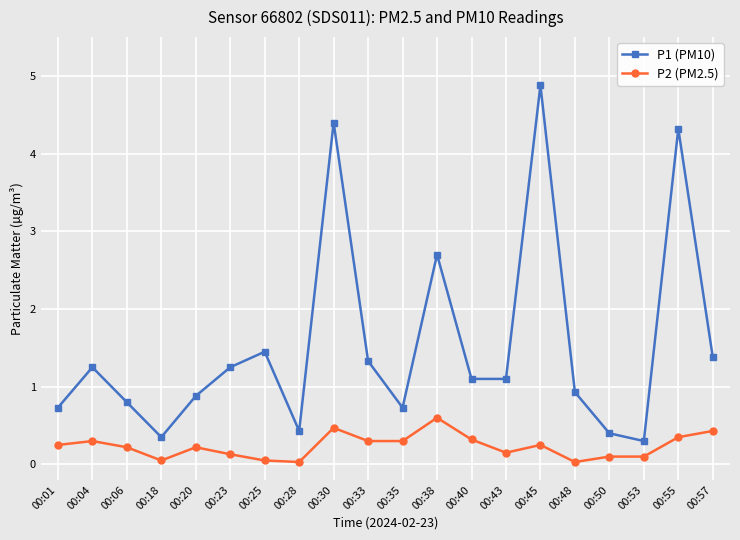

Where is the first local maximum for P1 (PM10)?

00:04